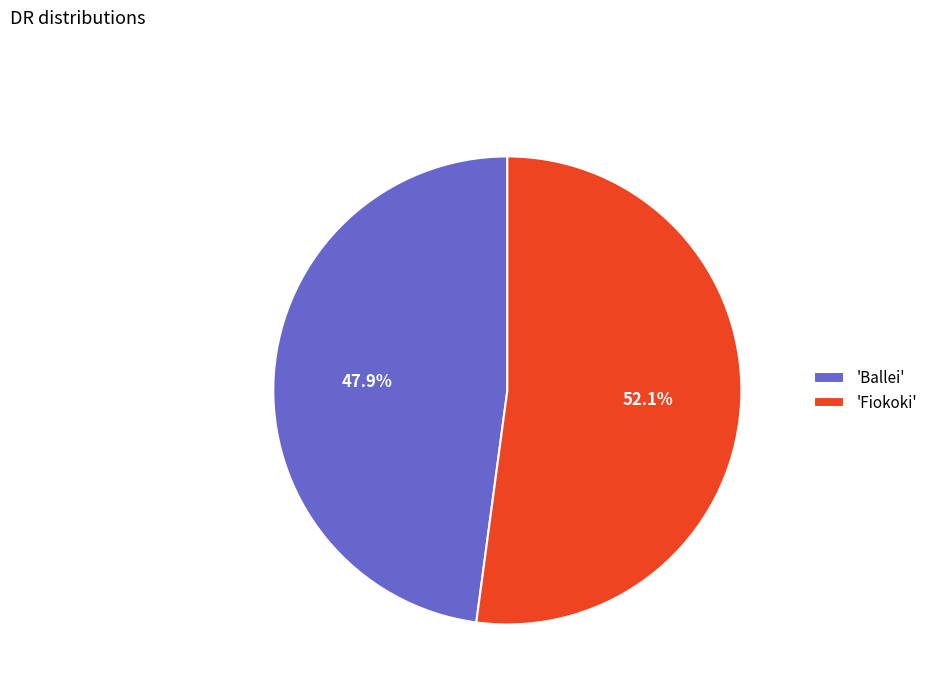

To the nearest percent, what is the average slice percentage?

50%